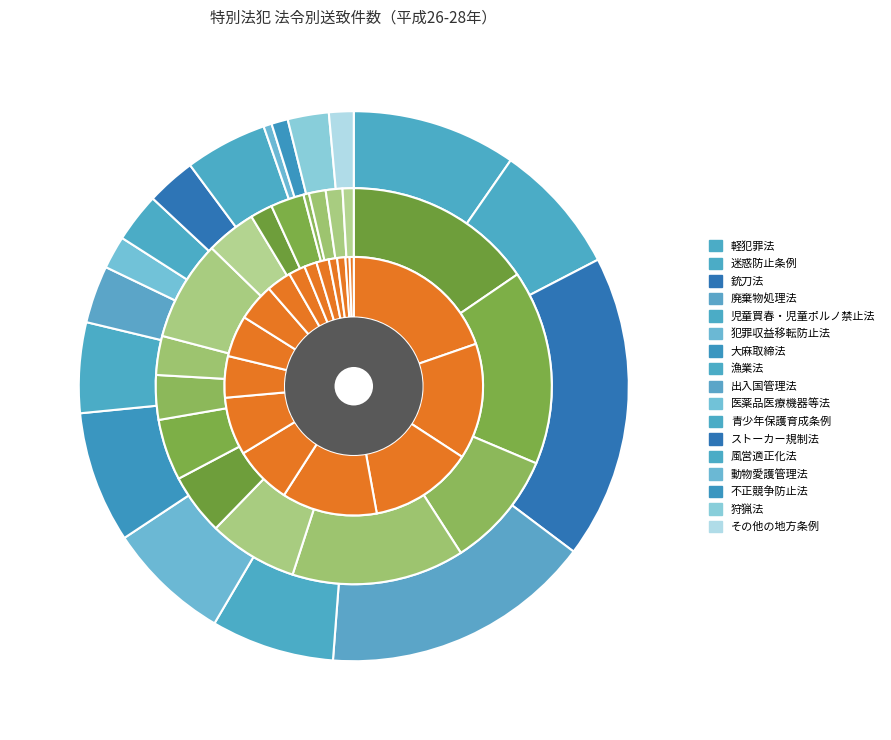

Rank the categories by 平成26年 value from highest to lowest.

軽犯罪法, 迷惑防止条例, 銃刀法, 廃棄物処理法, 児童買春・児童ポルノ禁止法, 犯罪収益移転防止法, 大麻取締法, 漁業法, 出入国管理法, 医薬品医療機器等法, 青少年保護育成条例, ストーカー規制法, 風営適正化法, 動物愛護管理法, 不正競争防止法, 狩猟法, その他の地方条例